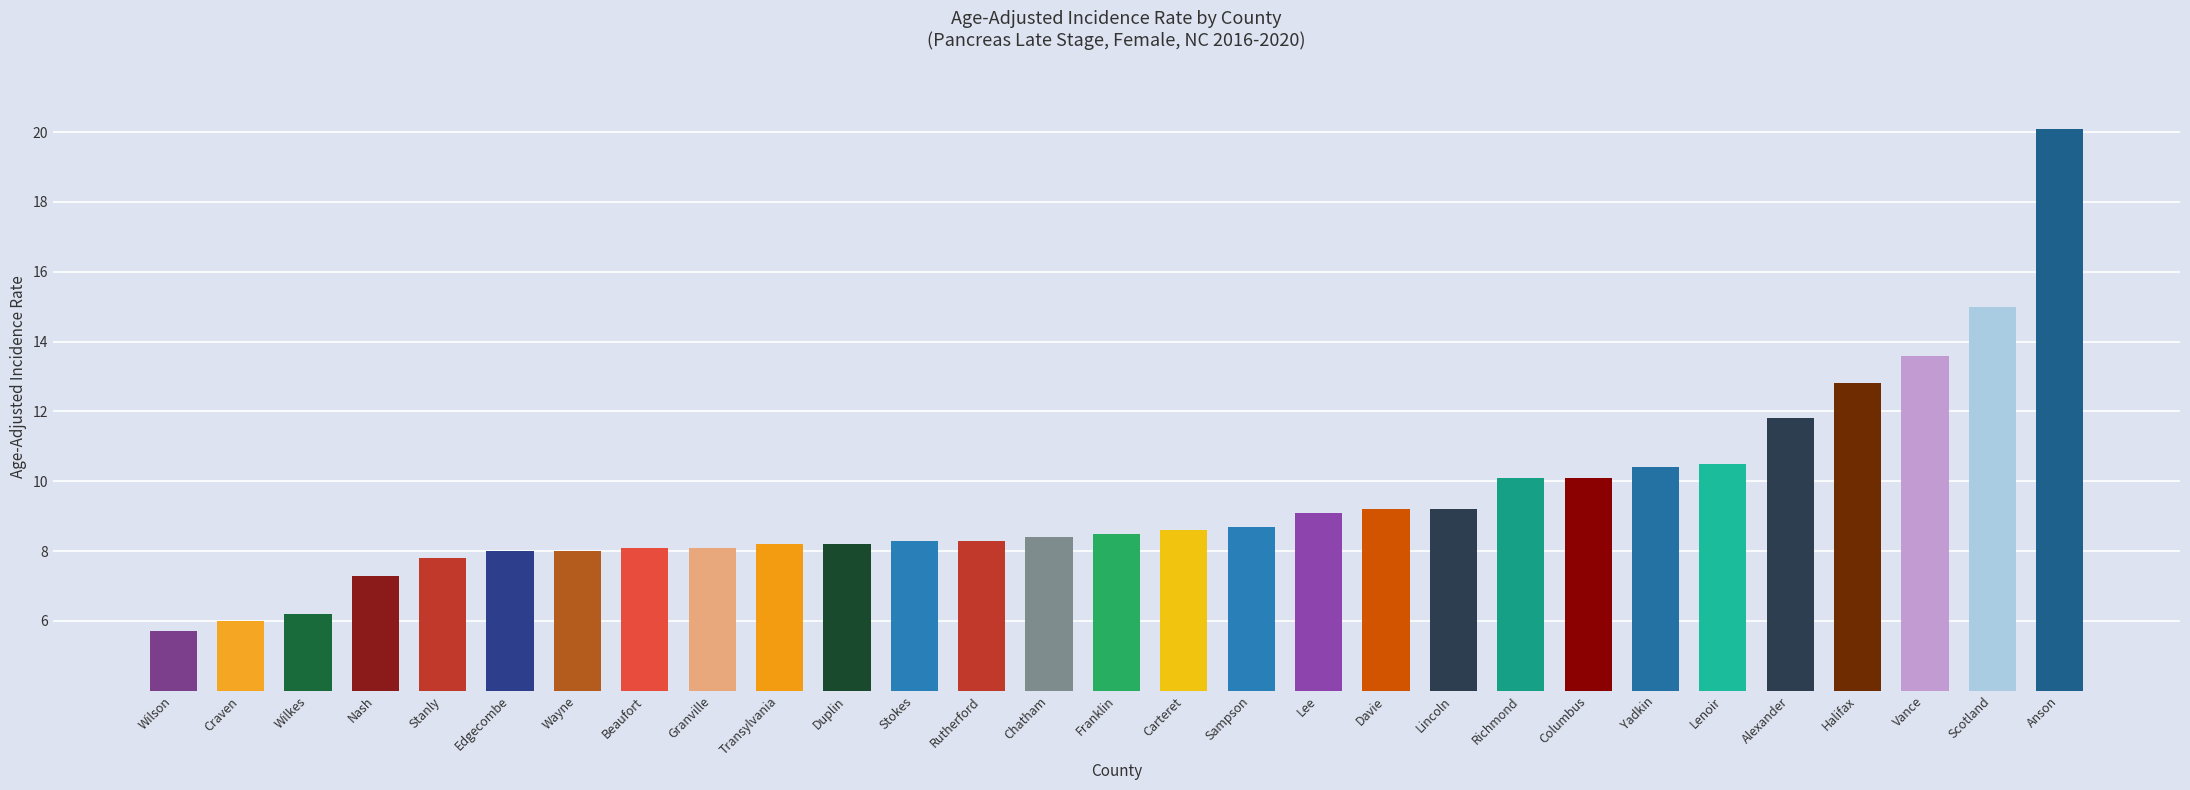

What is the approximate value at Wilkes?

6.2